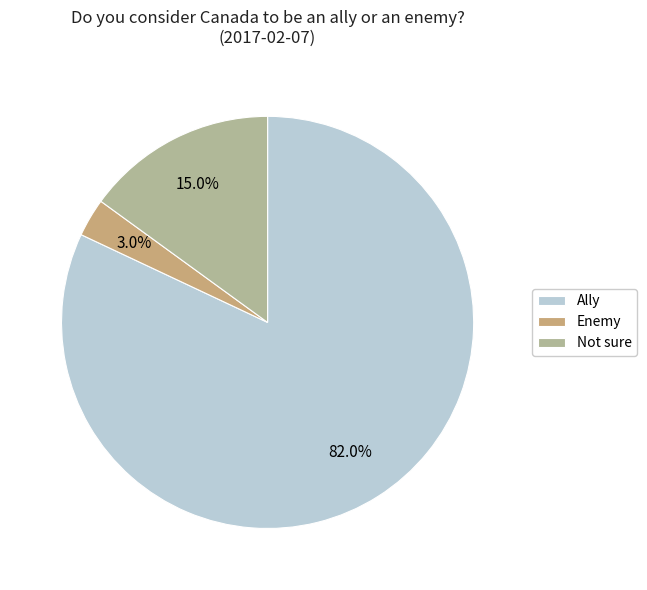

What is the majority slice?

Ally